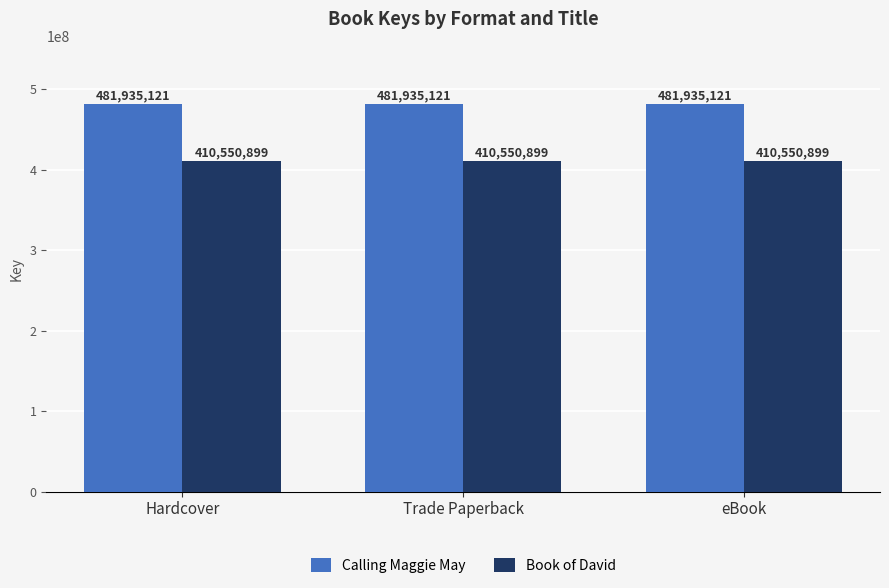

Rank the series by their average value, from lowest to highest.

Book of David, Calling Maggie May